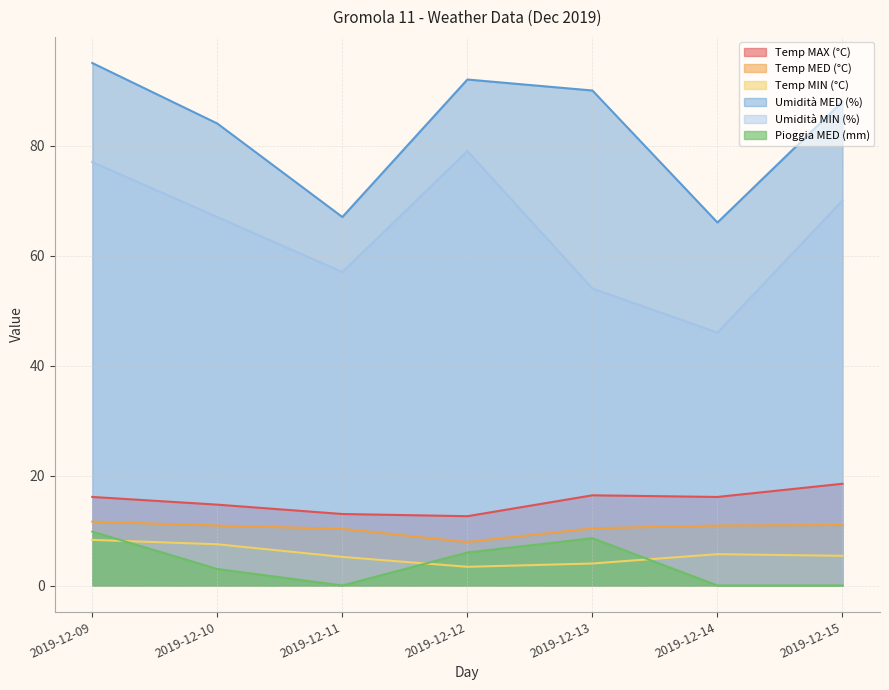

At 2019-12-13, list the series in order from largest to smallest.

Umidità MED (%), Umidità MIN (%), Temp MAX (°C), Temp MED (°C), Pioggia MED (mm), Temp MIN (°C)